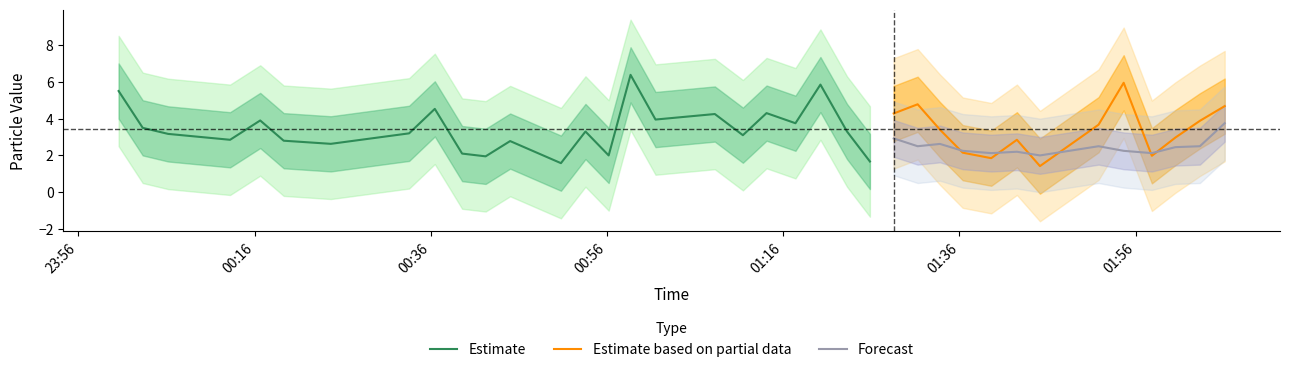

What is the maximum value for Estimate based on partial data?

6.0